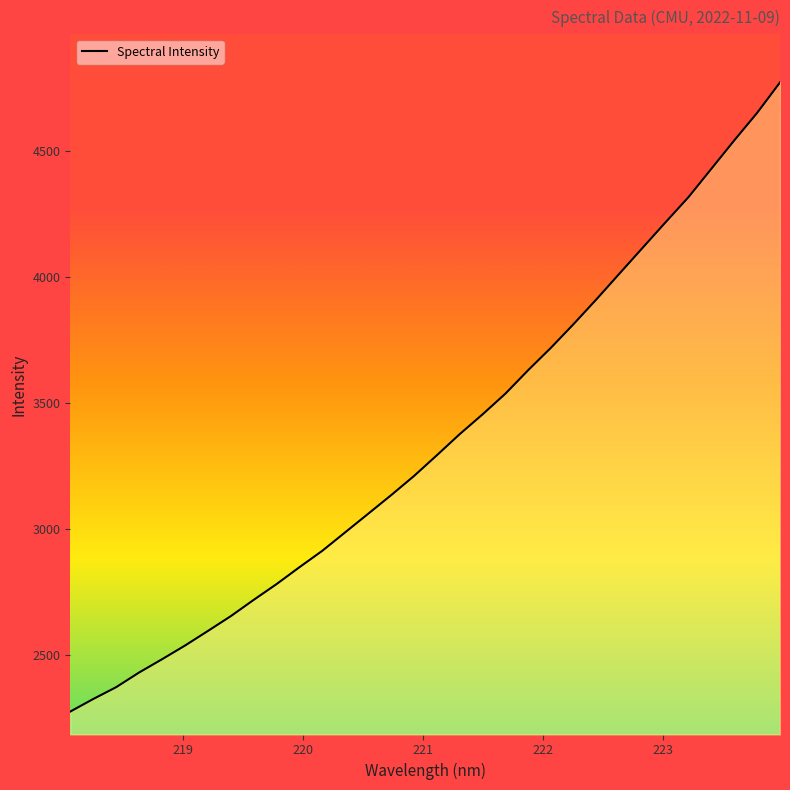

What is the greatest value displayed?

4773.9